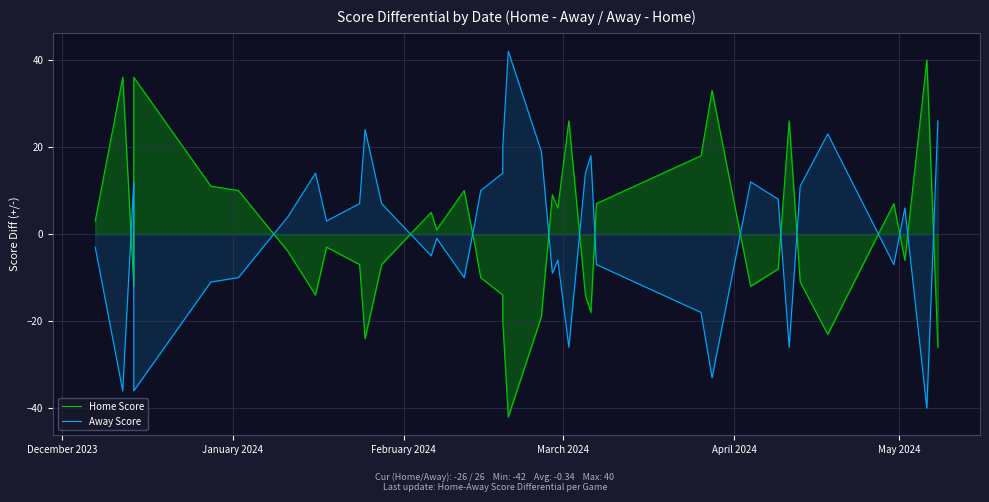

How many values in Away Score are above zero?

21